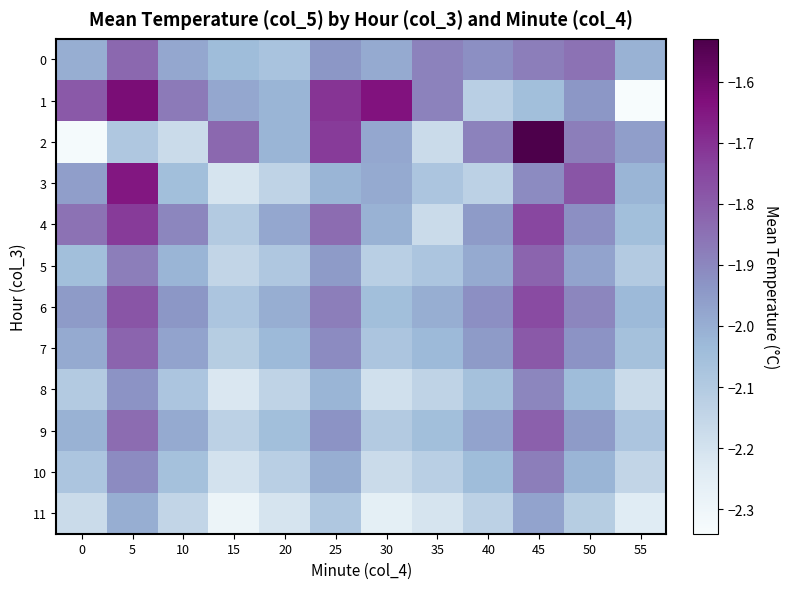

Which series has the widest spread of values?

2